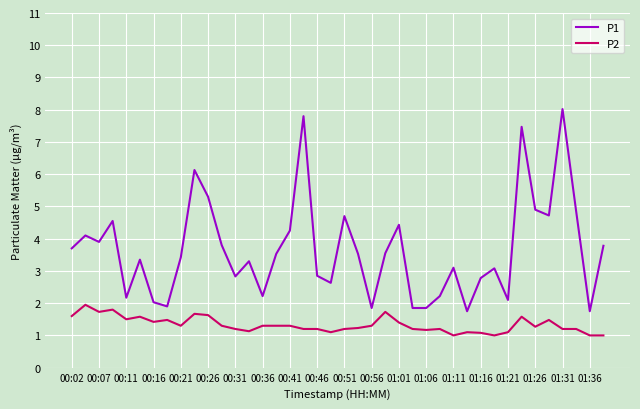

Which series has the largest total across all categories?

P1